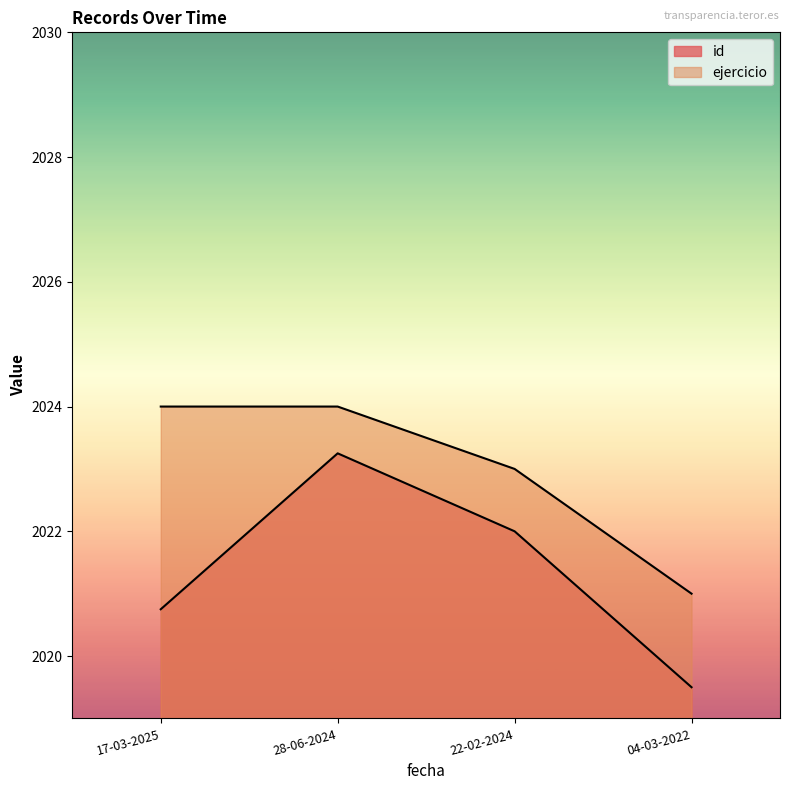

What is the label of the 2nd point from the right?

22-02-2024